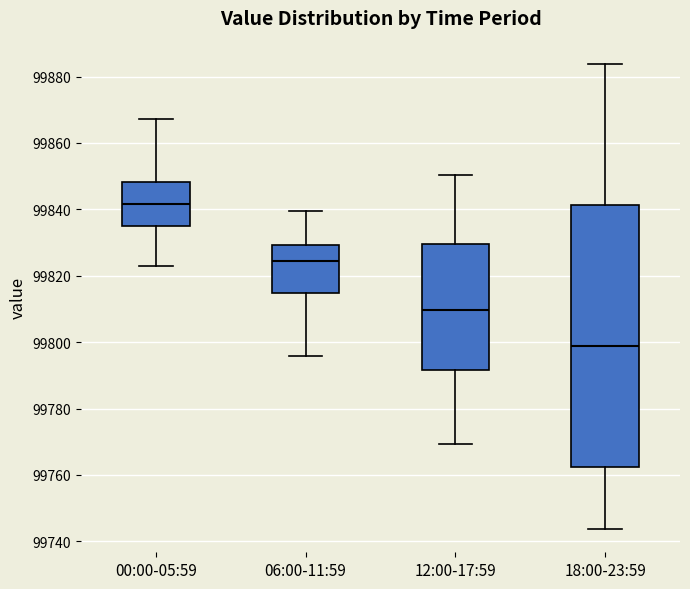

Reading left to right, read every box against the y-axis: the position of its median line, the range the box covers, and the ends of its whiskers. The values are not printed on the chart, so give them approximately, as read against the axis.

00:00-05:59: median 99842, box 99834 to 99848, whiskers 99822 to 99868
06:00-11:59: median 99824, box 99814 to 99830, whiskers 99796 to 99840
12:00-17:59: median 99810, box 99792 to 99830, whiskers 99770 to 99850
18:00-23:59: median 99798, box 99762 to 99842, whiskers 99744 to 99884